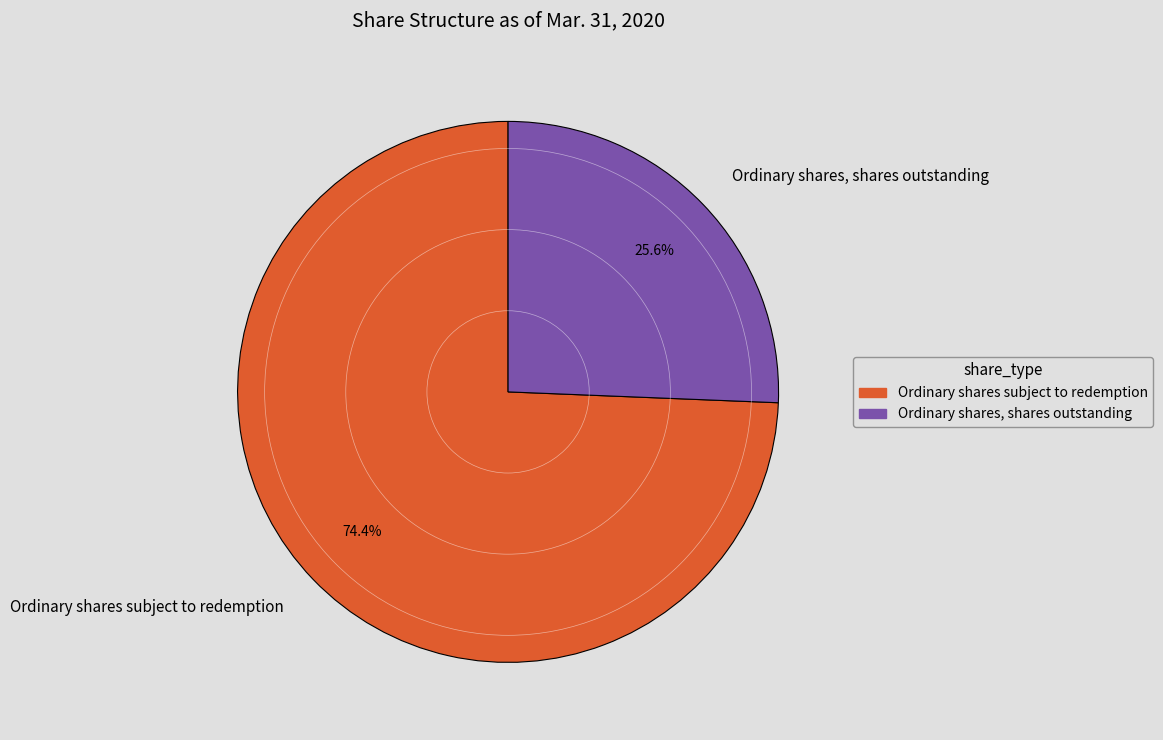

What percentage is NOT represented by Ordinary shares, shares outstanding?

74.4%